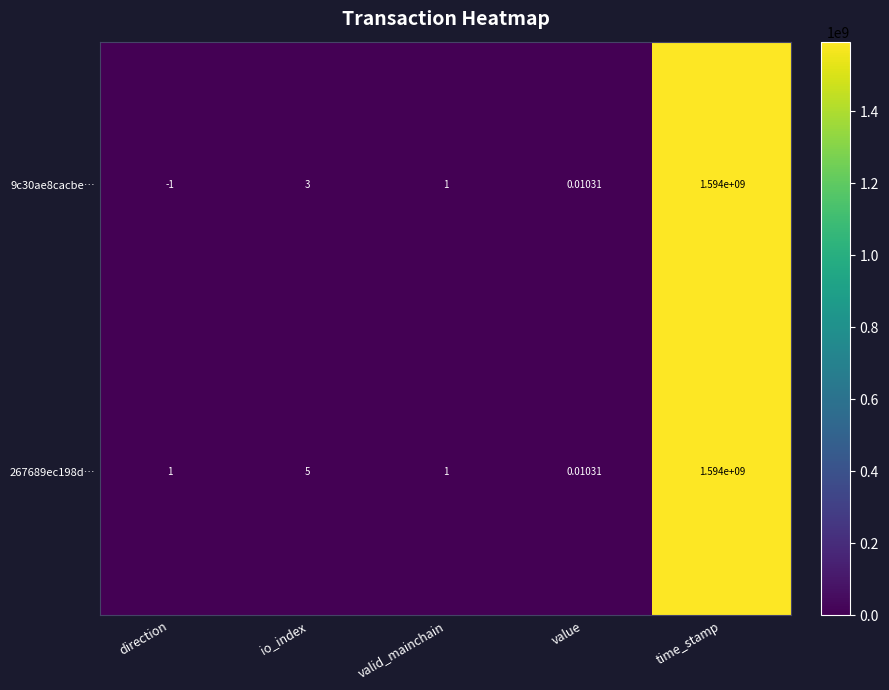

Where is 9c30ae8cacbe… nearest to the value 796999999?

io_index